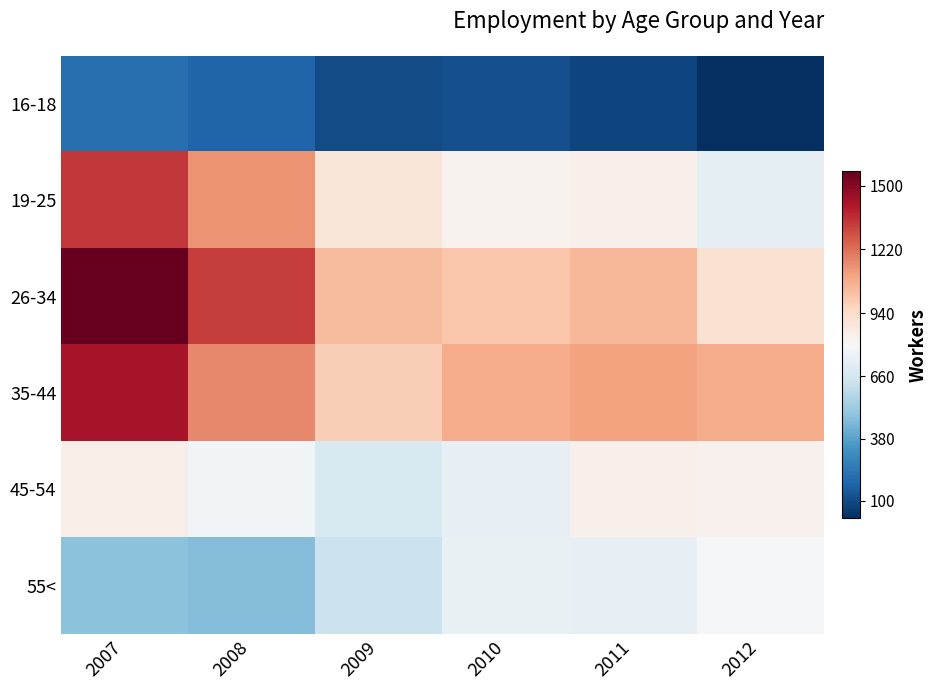

Reading left to right, list all the values displayed in this chart.

16-18: 2007=214	2008=175	2009=105	2010=116	2011=88	2012=22
19-25: 2007=1337	2008=1140	2009=894	2010=827	2011=837	2012=727
26-34: 2007=1562	2008=1328	2009=1042	2010=1011	2011=1055	2012=915
35-44: 2007=1429	2008=1167	2009=990	2010=1083	2011=1105	2012=1083
45-54: 2007=842	2008=779	2009=679	2010=737	2011=839	2012=835
55<: 2007=479	2008=462	2009=632	2010=744	2011=735	2012=783